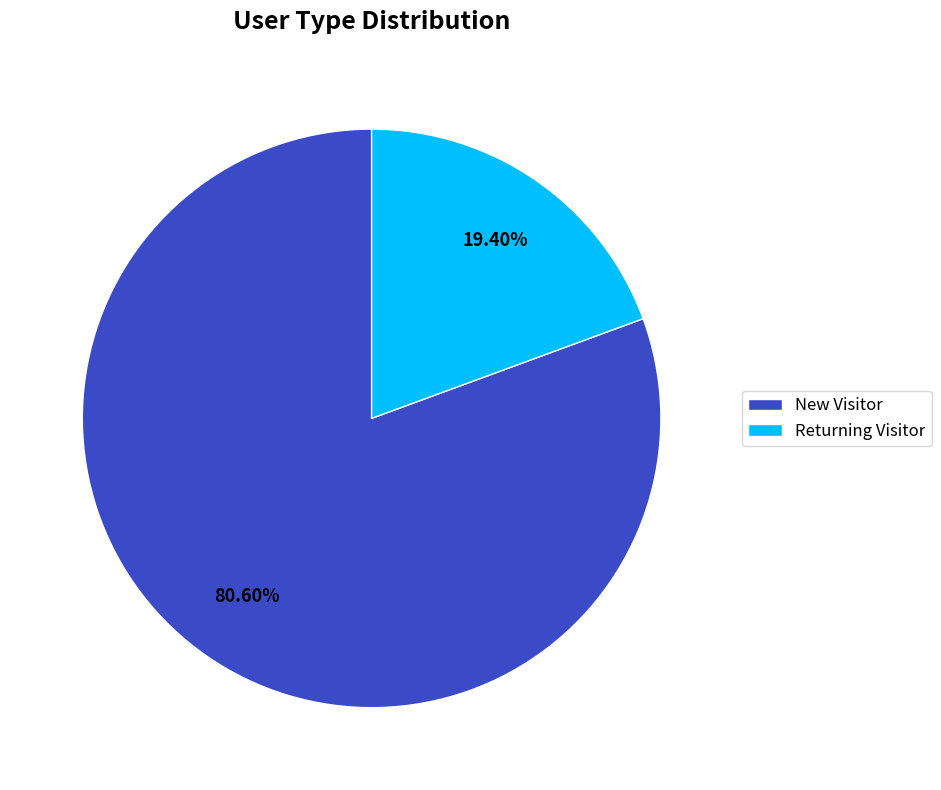

Is the sum of New Visitor and Returning Visitor greater than half?

Yes